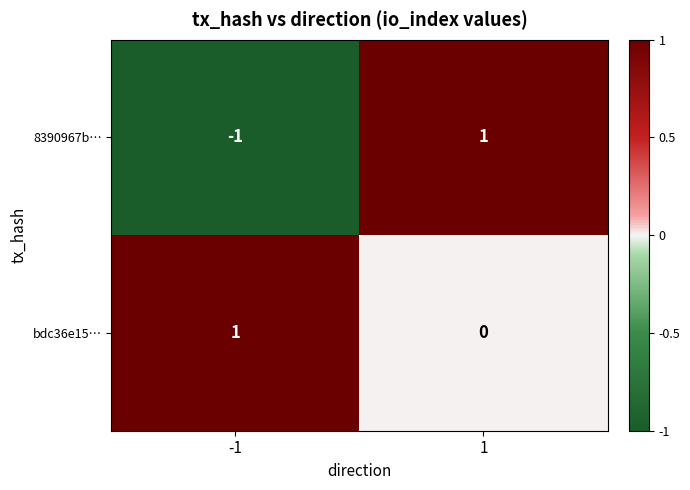

Reading left to right, extract all data points from this chart.

8390967b…: -1	1
bdc36e15…: 1	0